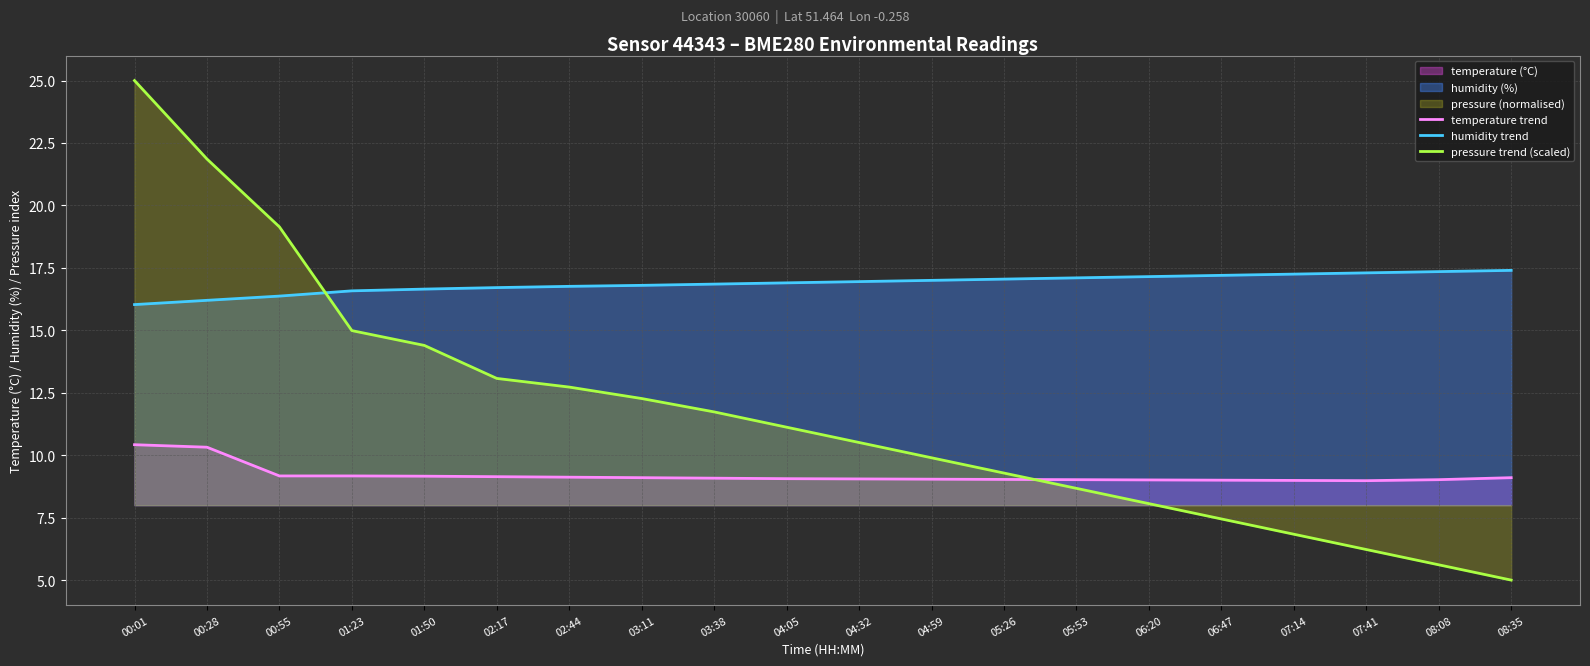

At how many categories does at least one series exceed 23?

1